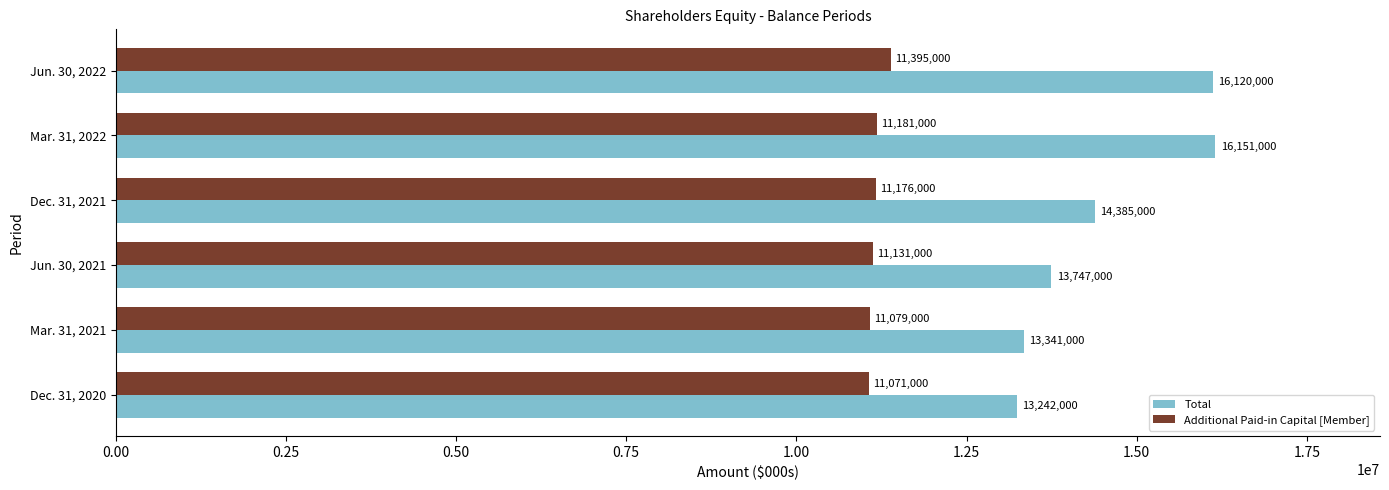

List the series in order of their overall mean, lowest first.

Additional Paid-in Capital [Member], Total